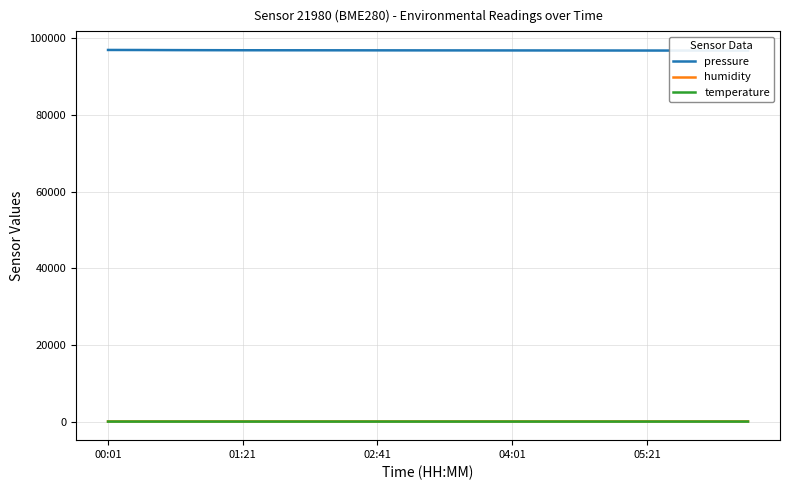

Reading left to right, extract all data points from this chart.

pressure: 96992.7	96977.8	96948.8	96930.7	96916.8	96910.5	96905.2	96898.8	96892.3	96885.6	96878.9	96872.1	96868.4	96862.8	96855.3	96848.6	96842.1	96835.8	96829.4	96822.9
humidity: 59.6	59.9	59.9	62.4	60.7	61.1	62.5	63.2	62.9	61.9	60.8	59.8	60.5	61.3	62.1	63.0	64.2	65.1	63.8	62.5
temperature: 15.2	15.1	15.3	15.1	15.1	15.2	15.2	15.3	15.3	15.2	15.2	15.2	15.1	15.1	15.1	15.0	15.0	15.0	14.9	14.9